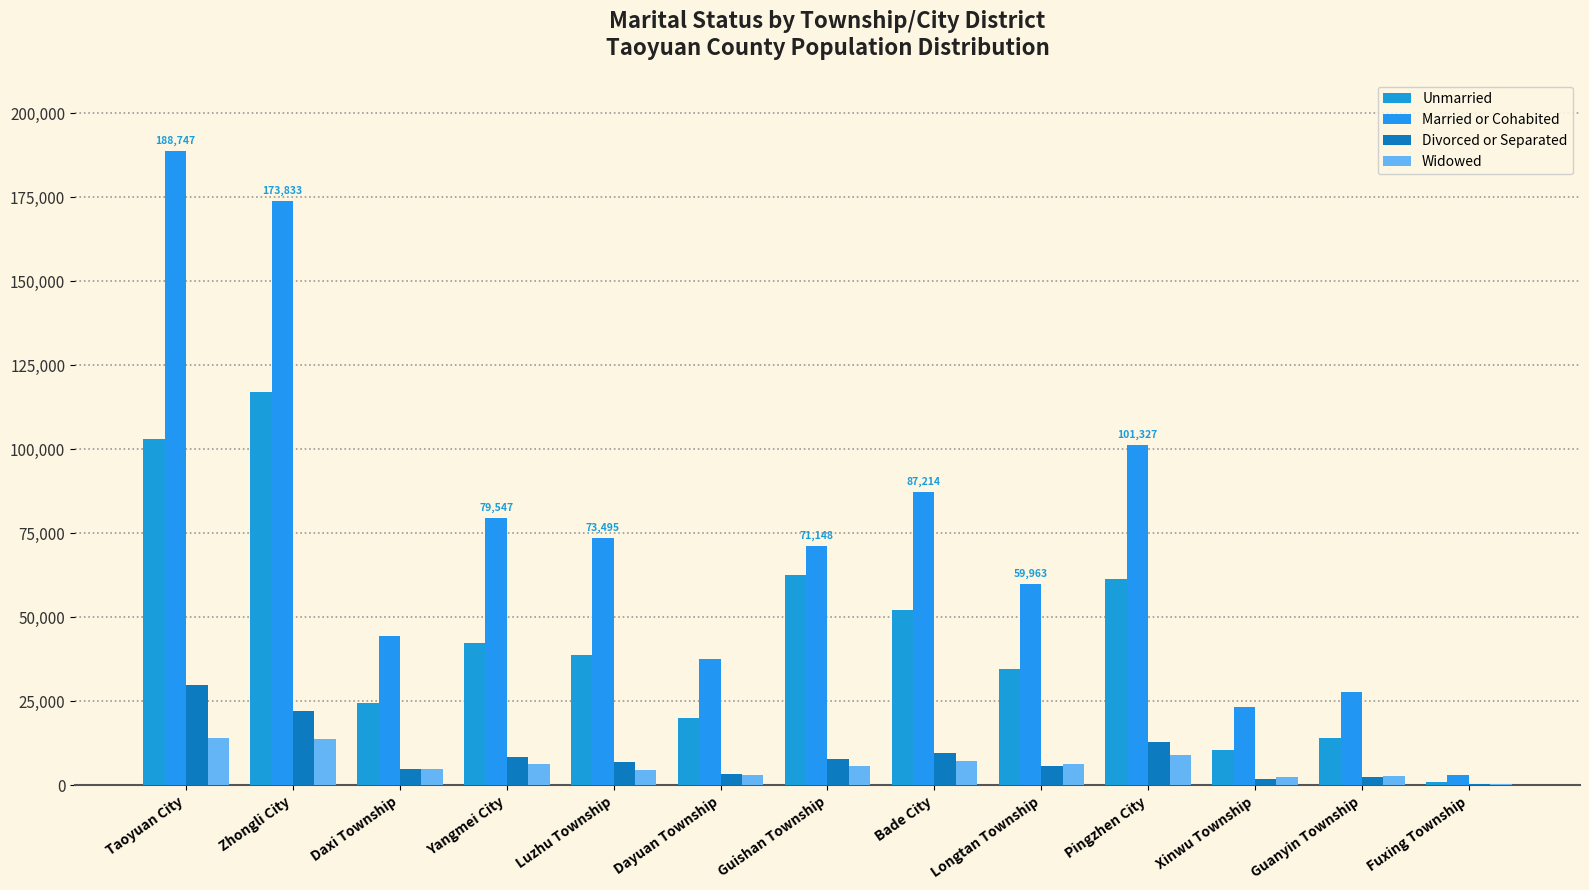

List the labels in order of Widowed value, largest first.

Taoyuan City, Zhongli City, Pingzhen City, Bade City, Longtan Township, Yangmei City, Guishan Township, Daxi Township, Luzhu Township, Dayuan Township, Guanyin Township, Xinwu Township, Fuxing Township